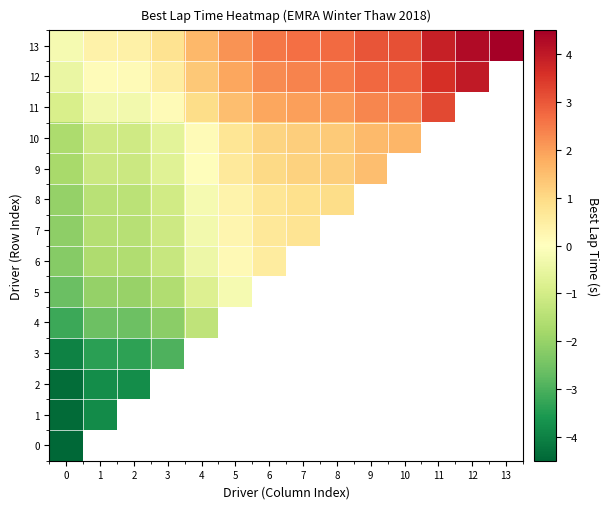

What is the minimum value for 6?

-2.2